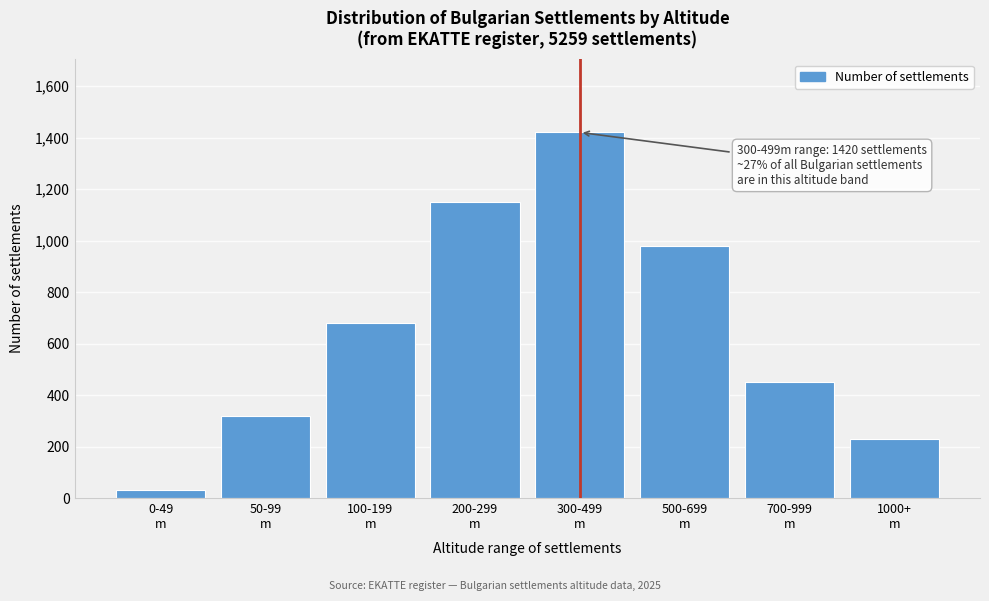

Reading left to right, transcribe all the data shown in this chart.

30	320	680	1150	1420	980	450	229